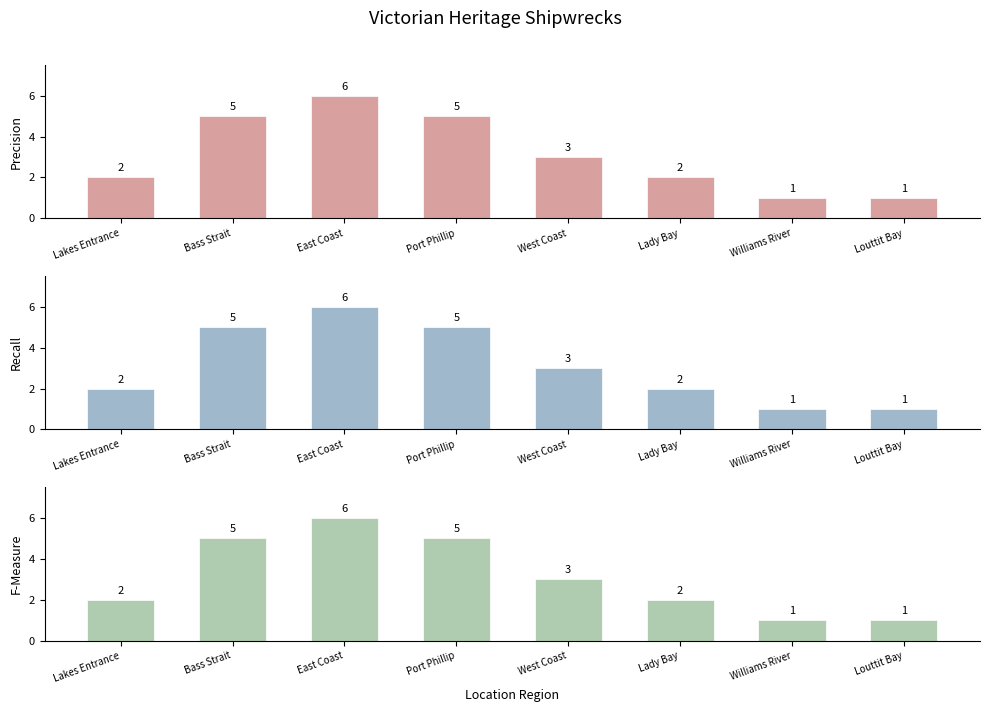

True or false: F-Measure has a value of 1 at Louttit Bay.

True